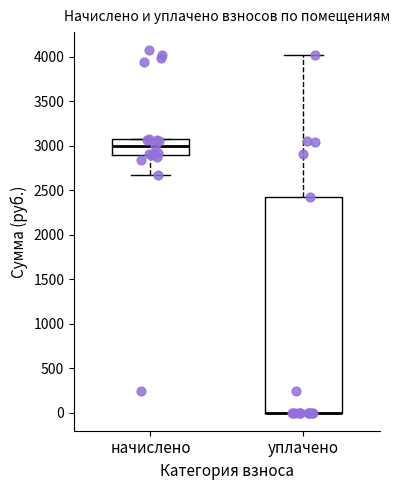

Reading left to right, read every box against the y-axis: the position of its median line, the range the box covers, and the ends of its whiskers. The values are not printed on the chart, so give them approximately, as read against the axis.

начислено: median 3000, box 2900 to 3100, whiskers 2650 to 3100
уплачено: median 0 (drawn on the box's lower edge), box 0 to 2450, whiskers 0 to 4000